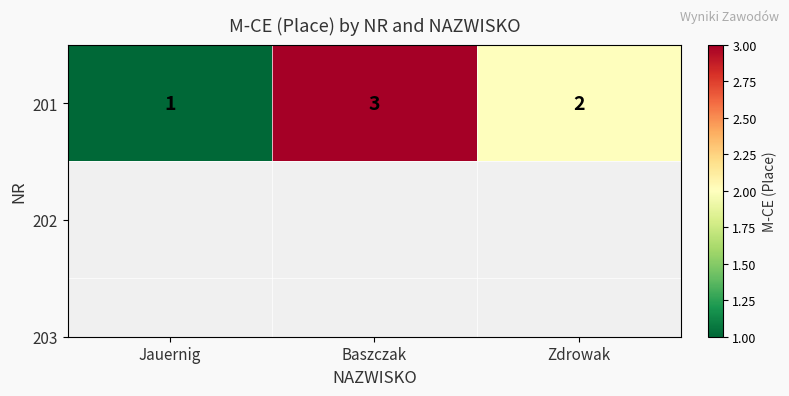

What is the difference between the maximum and second lowest values?

1